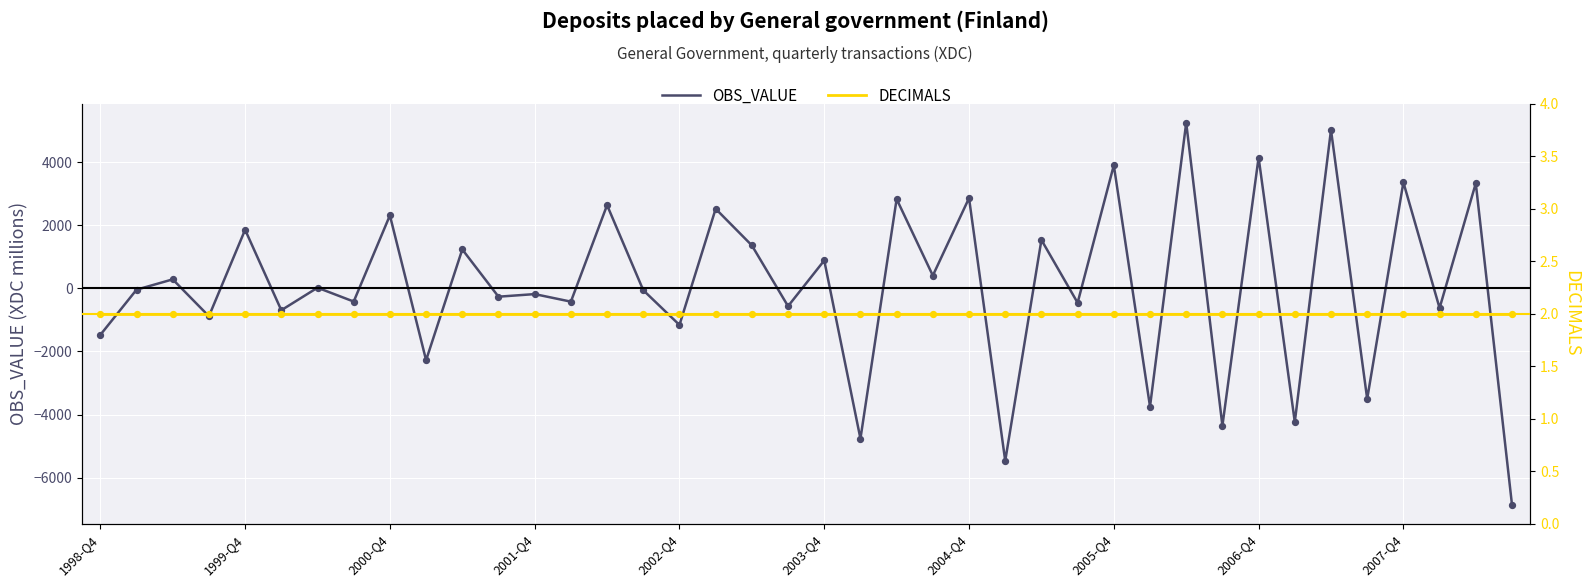

Which series reaches the minimum Y coordinate?

OBS_VALUE